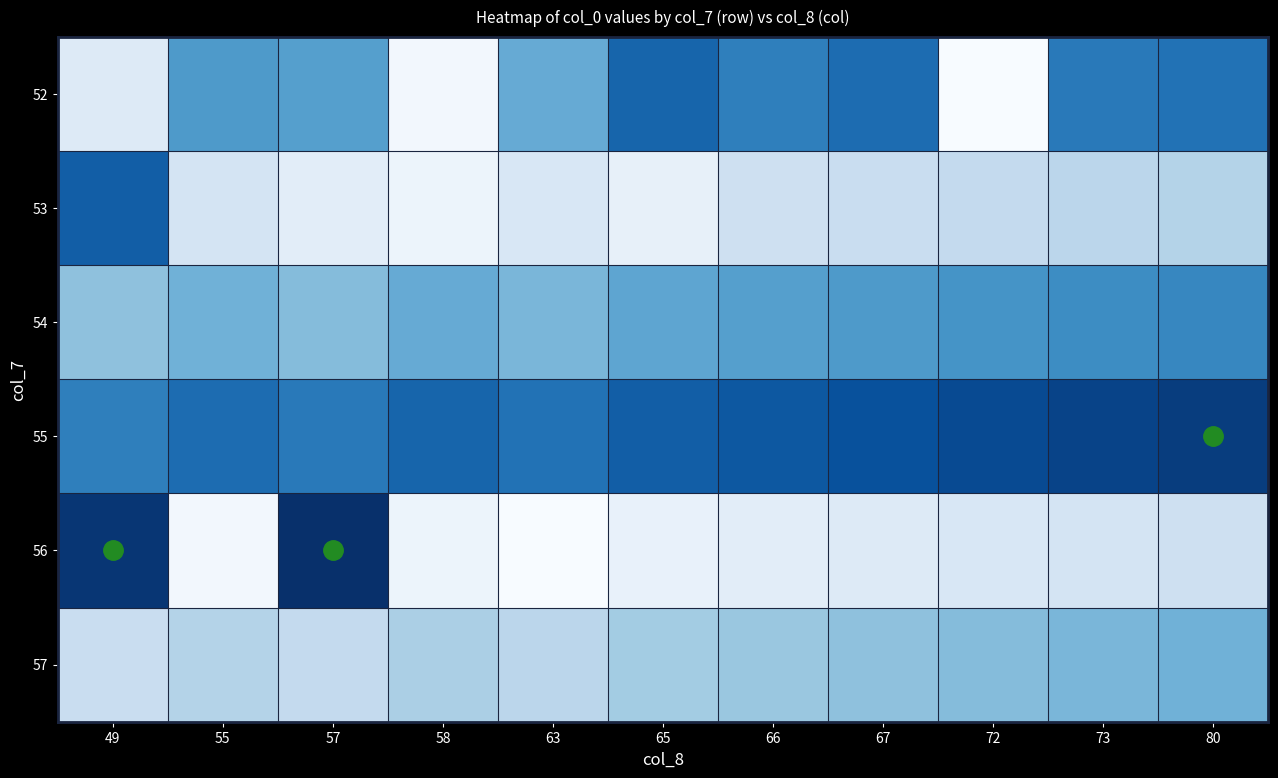

Rank the series by their maximum value, from lowest to highest.

57, 54, 52, 53, 55, 56